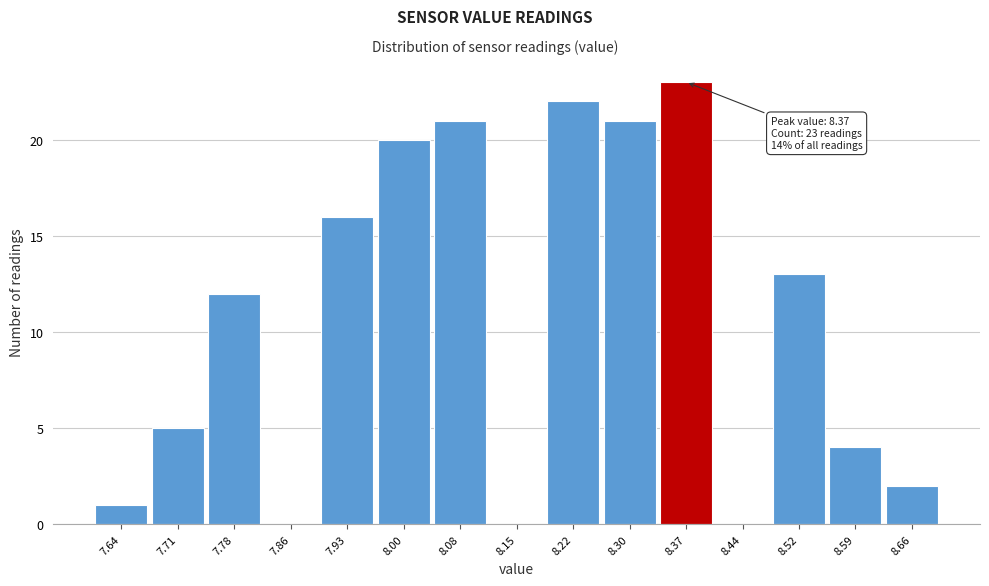

Which range on the x-axis has the tallest bar?

8.33 to 8.41